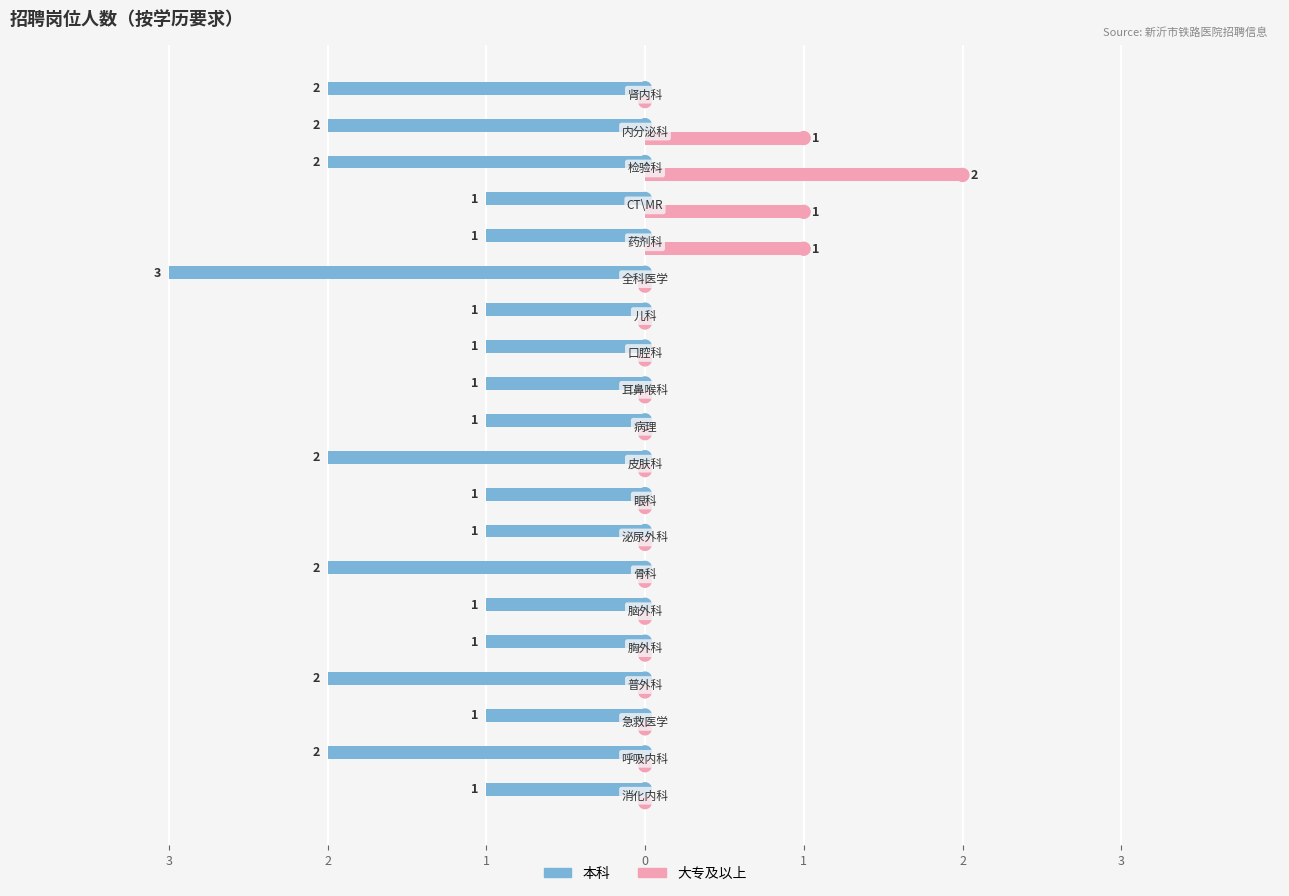

What are all the series names shown in the legend?

本科, 大专及以上